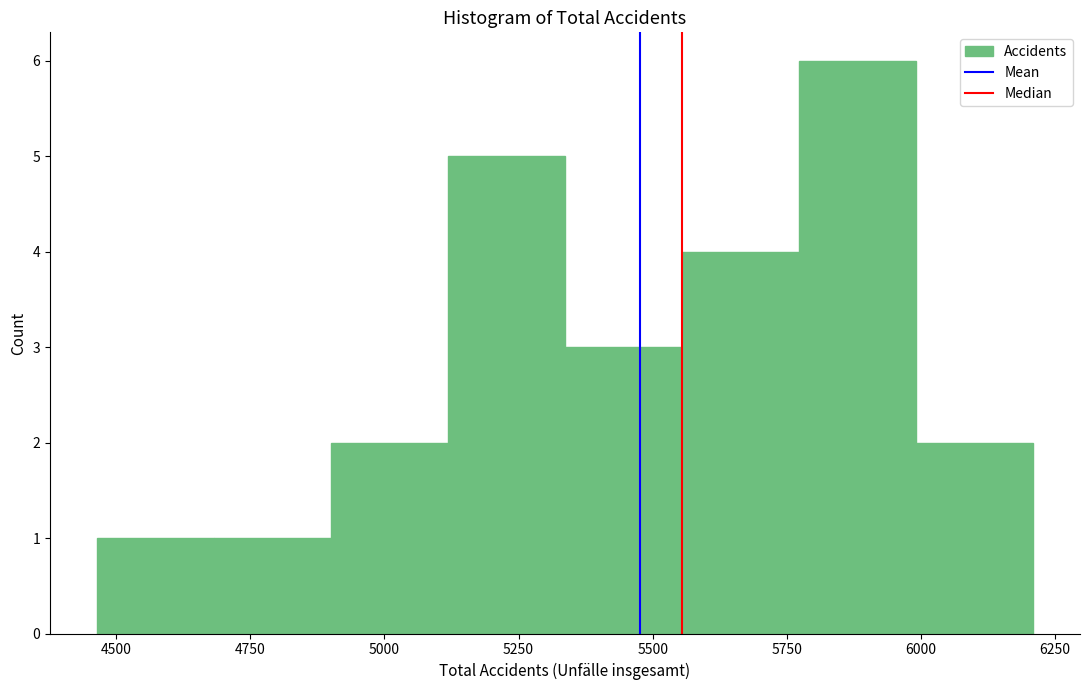

What is the height of the bar covering 5100 to 5350 on the x-axis? Neither the bar edges nor the heights are printed on the chart, so give them approximately, as read against the axes.

5